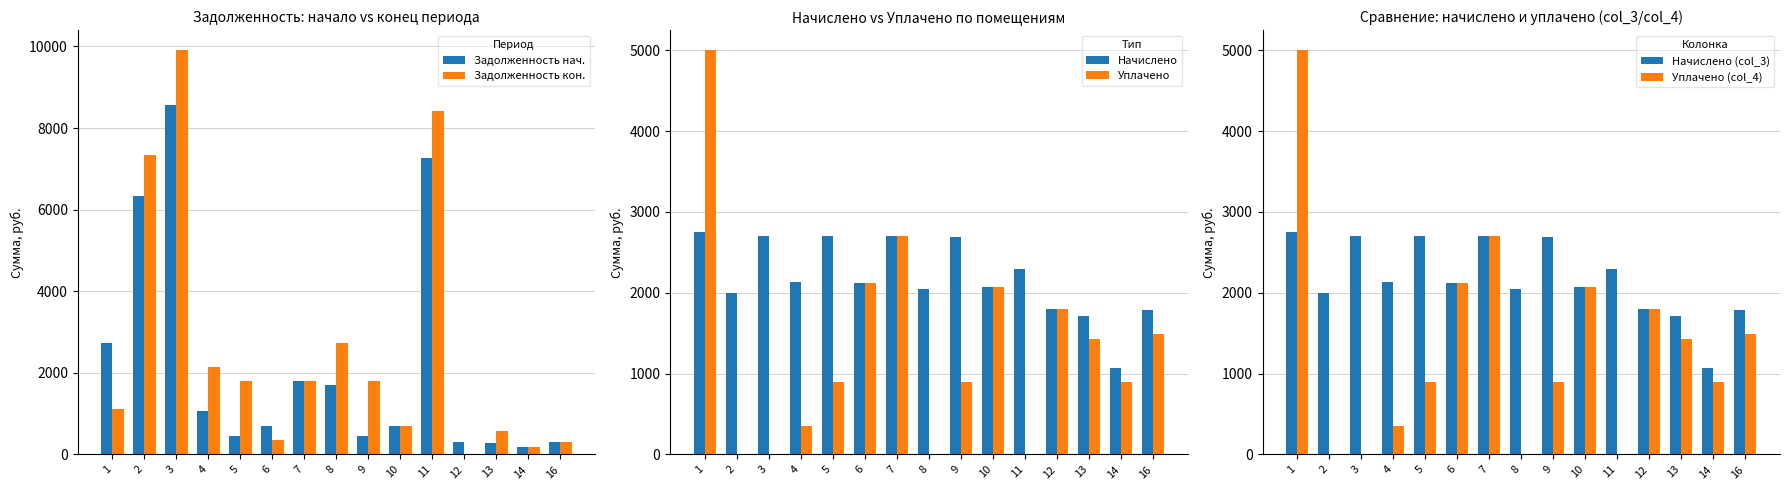

At 4, list the series in order from smallest to largest.

Уплачено, Уплачено (col_4), Задолженность нач., Задолженность кон., Начислено, Начислено (col_3)